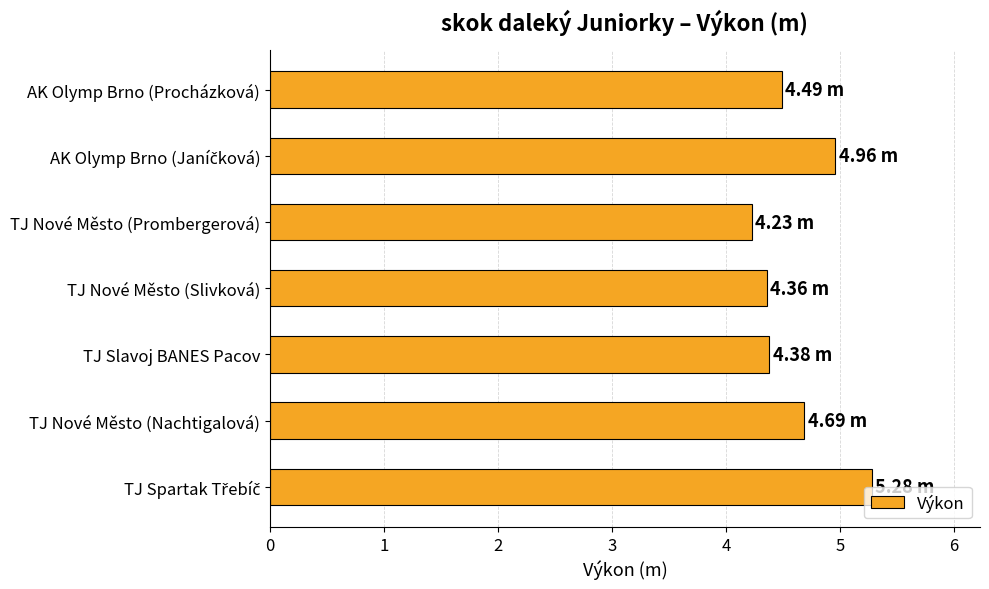

What is the ratio of the value at TJ Nové Město (Nachtigalová) to the value at AK Olymp Brno (Procházková)?

1.0